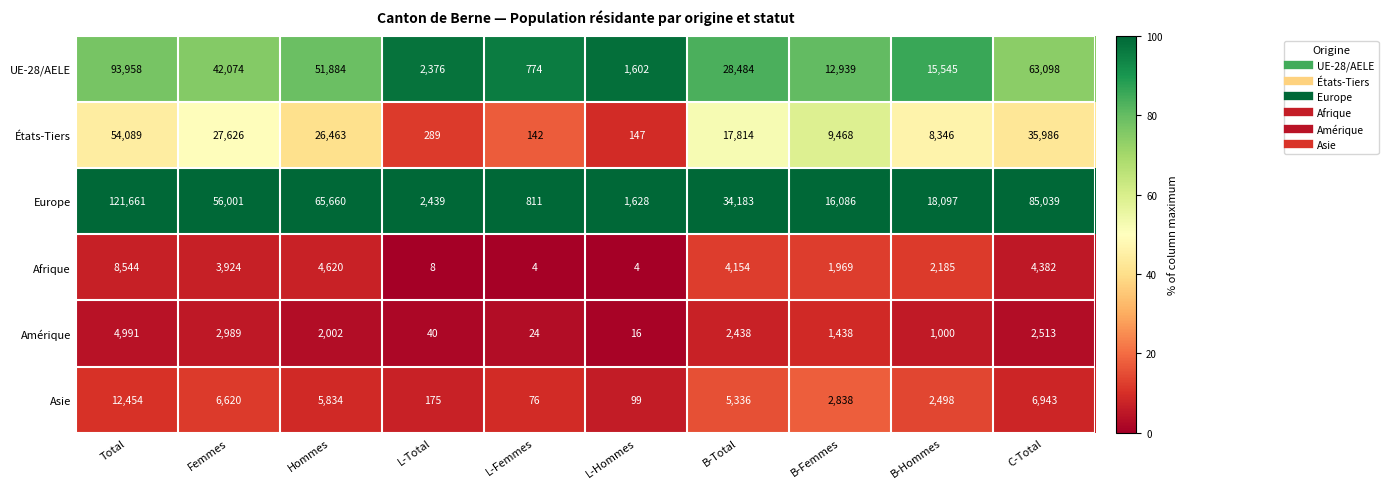

What is the difference between the highest and lowest values at L-Total?

2431